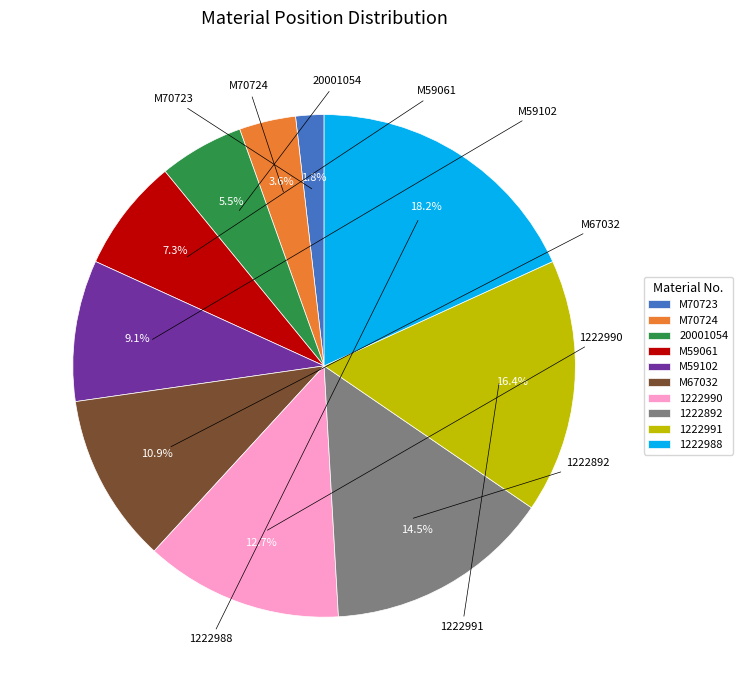

How many slices are in this pie chart?

10